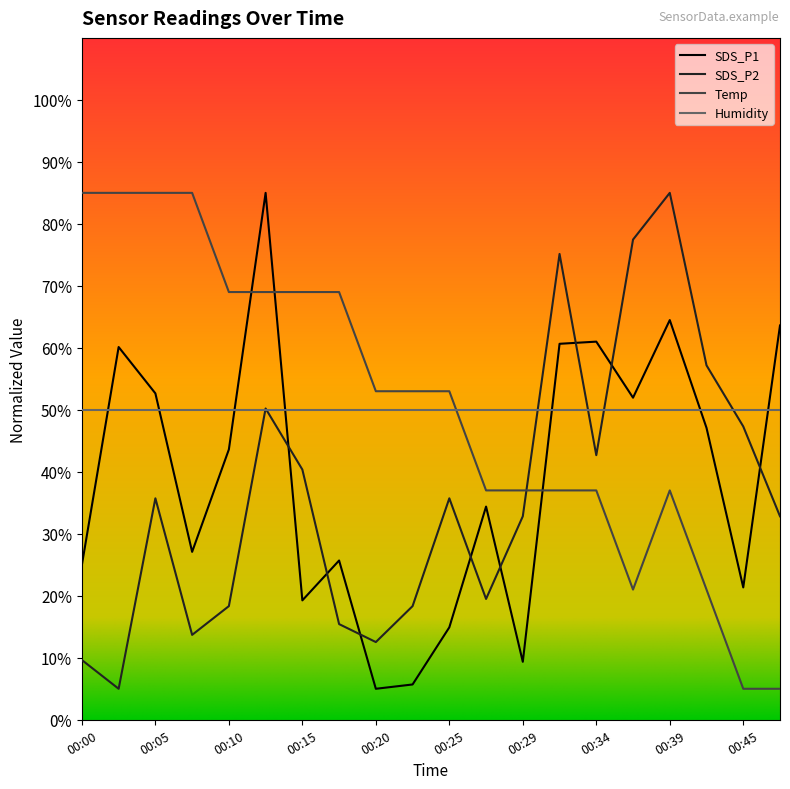

What is the greatest value displayed?

85.0